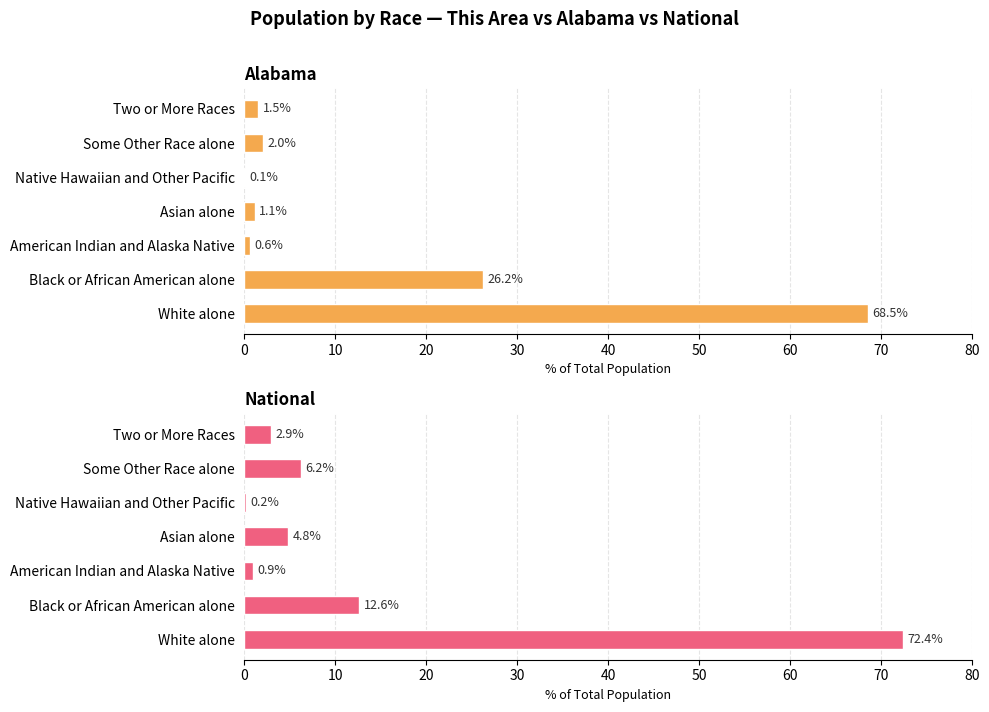

What is the maximum value for National?

72.4